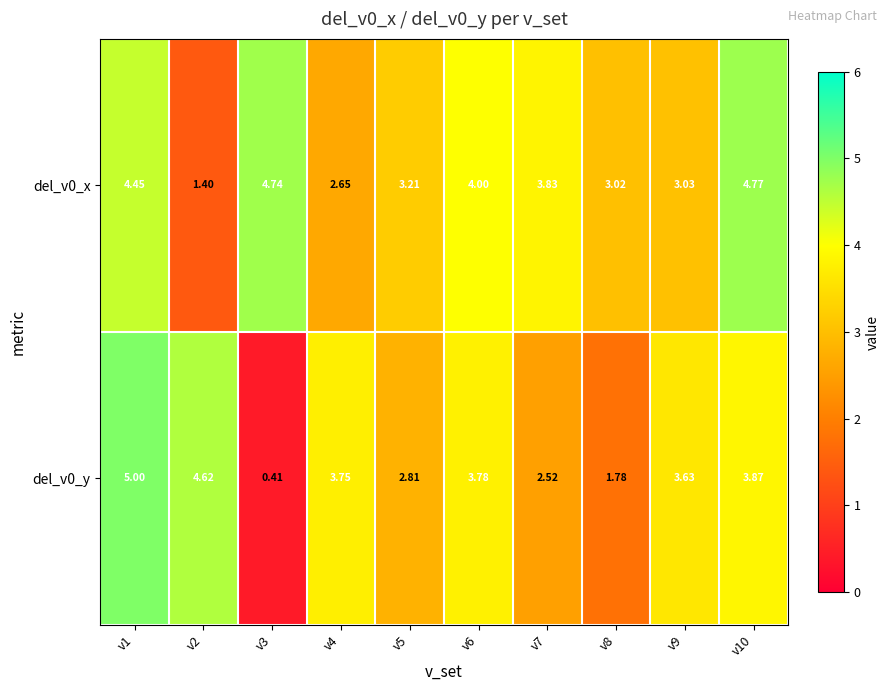

At which category is the sum across all series the highest?

v1